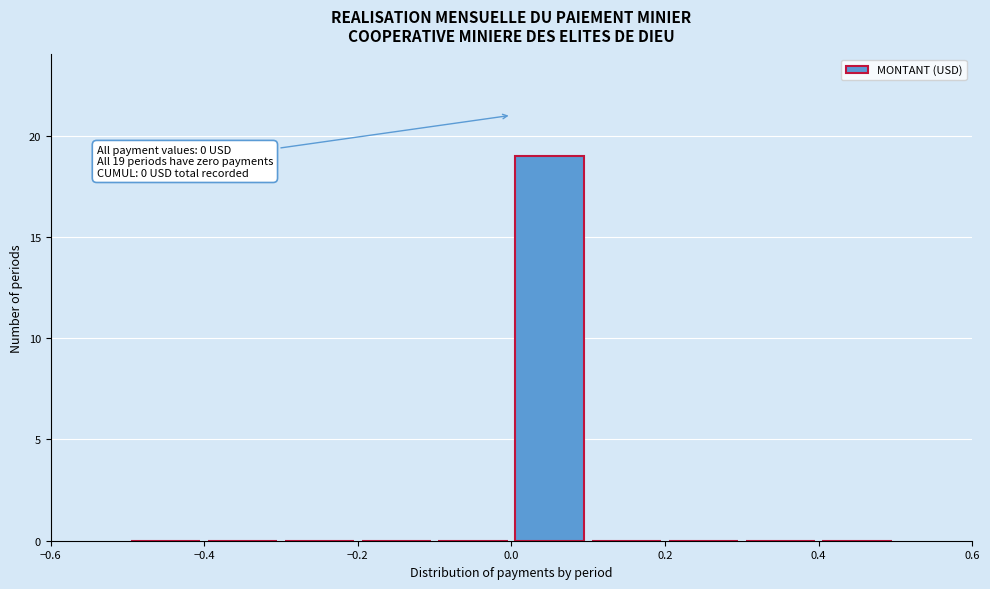

Over which range of the x-axis is the bar tallest?

0.0 to 0.1